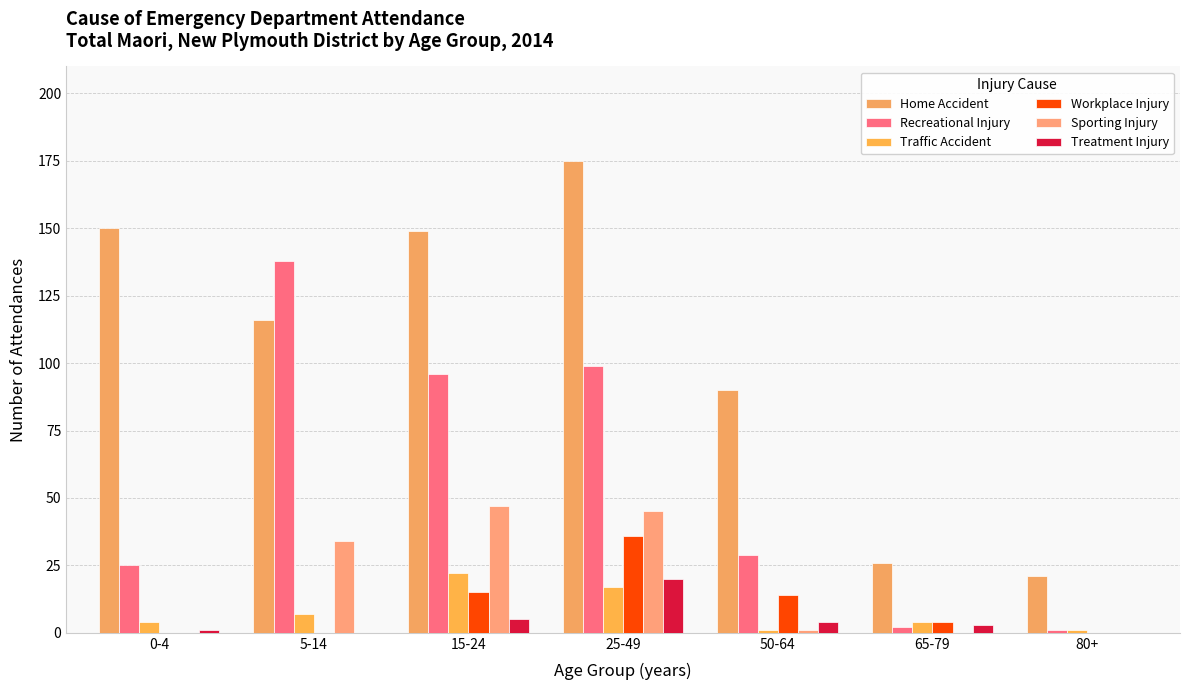

What is the label of the 2nd bar from the left?

5-14